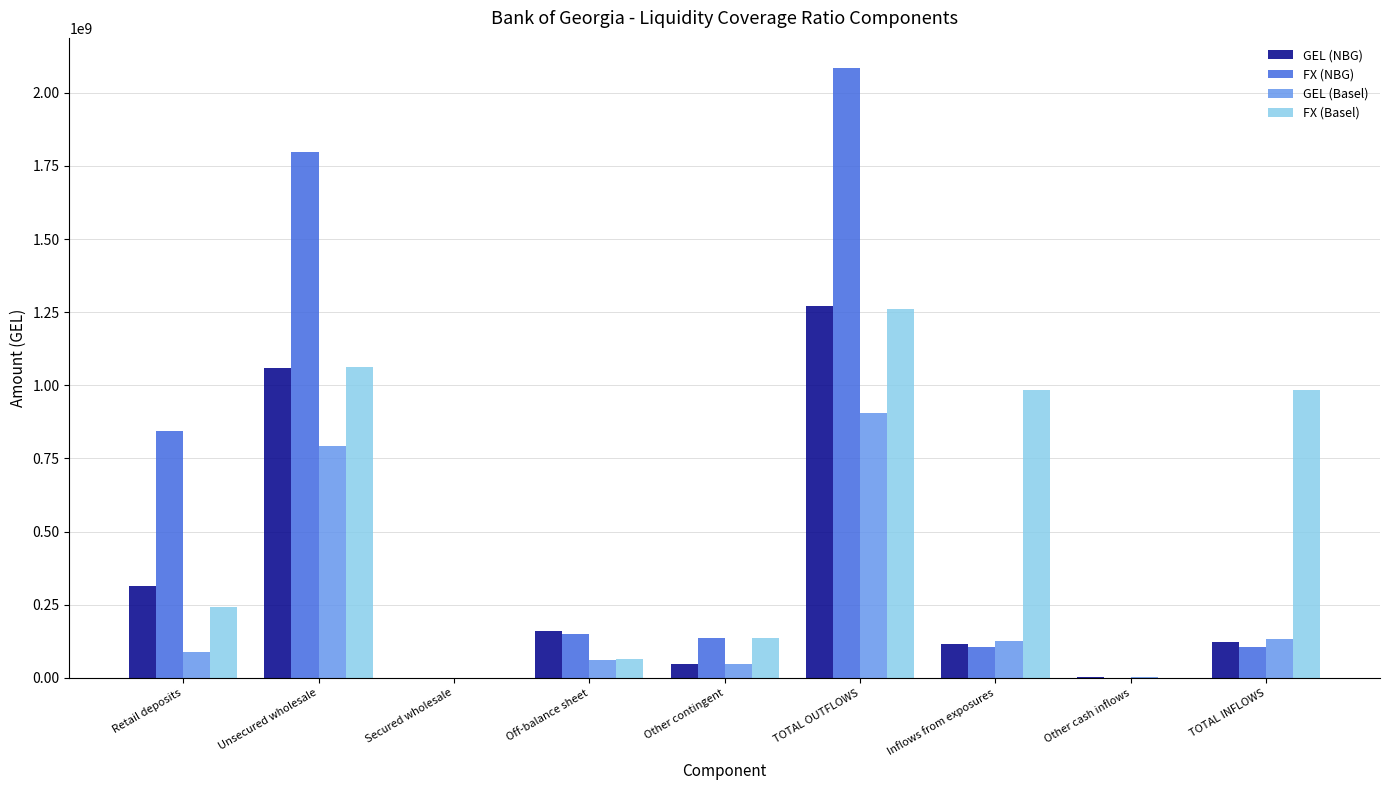

Between Retail deposits and Secured wholesale, which series saw the biggest shift?

FX (NBG)